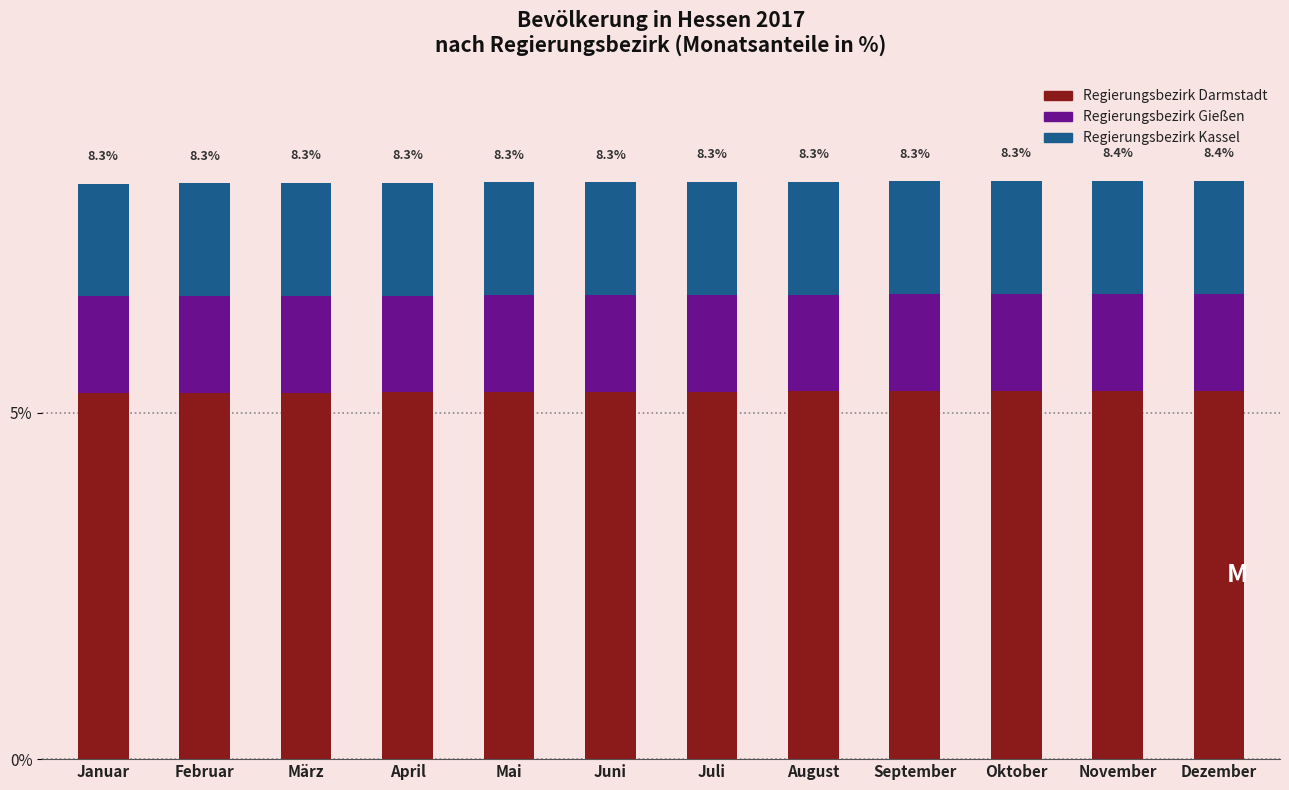

Is it true that Regierungsbezirk Darmstadt equals 5.3 at Dezember?

True